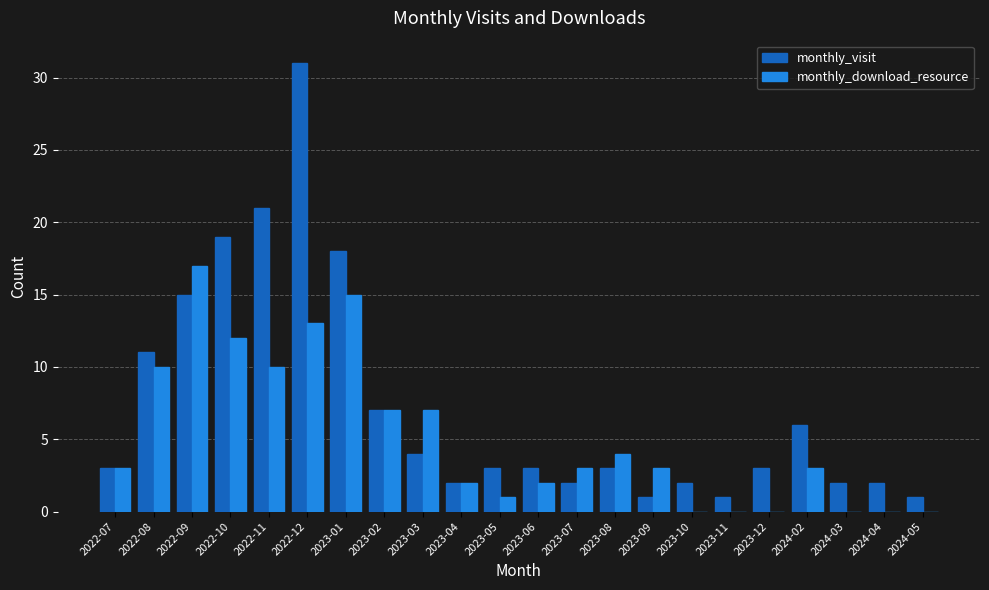

Reading left to right, extract all data points from this chart.

monthly_visit: 2022-07=3	2022-08=11	2022-09=15	2022-10=19	2022-11=21	2022-12=31	2023-01=18	2023-02=7	2023-03=4	2023-04=2	2023-05=3	2023-06=3	2023-07=2	2023-08=3	2023-09=1	2023-10=2	2023-11=1	2023-12=3	2024-02=6	2024-03=2	2024-04=2	2024-05=1
monthly_download_resource: 2022-07=3	2022-08=10	2022-09=17	2022-10=12	2022-11=10	2022-12=13	2023-01=15	2023-02=7	2023-03=7	2023-04=2	2023-05=1	2023-06=2	2023-07=3	2023-08=4	2023-09=3	2023-10=0	2023-11=0	2023-12=0	2024-02=3	2024-03=0	2024-04=0	2024-05=0